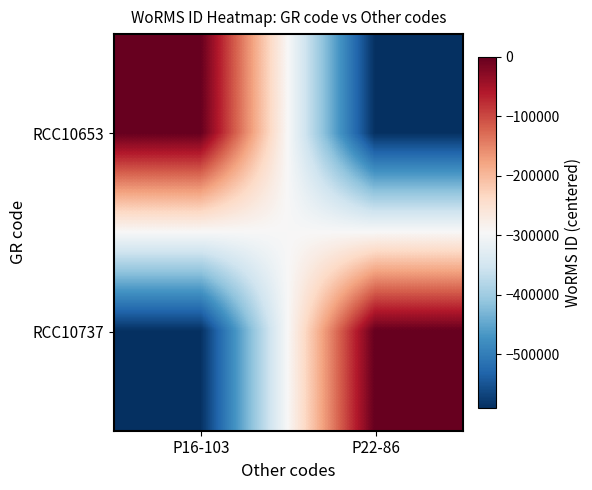

Reading right to left, extract all data points from this chart.

RCC10653: P22-86=-590470	P16-103=0
RCC10737: P22-86=0	P16-103=-590470